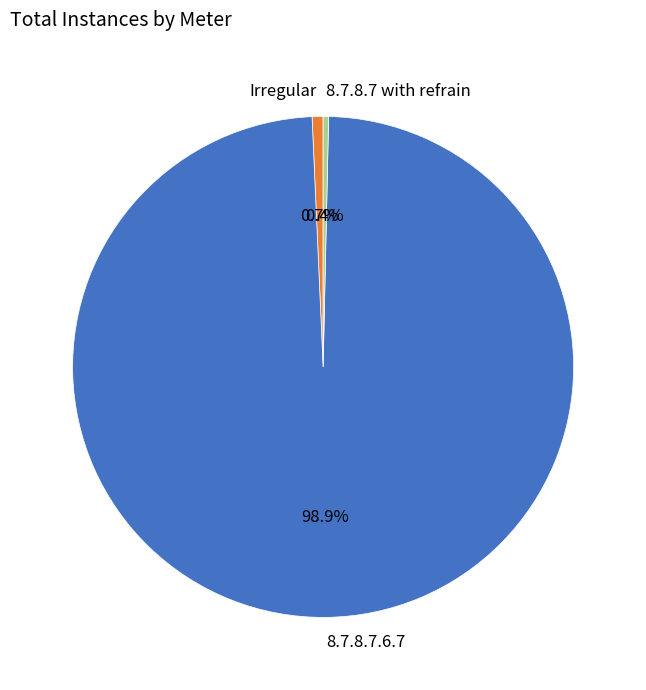

Combined, what portion of the pie is 8.7.8.7 with refrain and Irregular?

1.1%